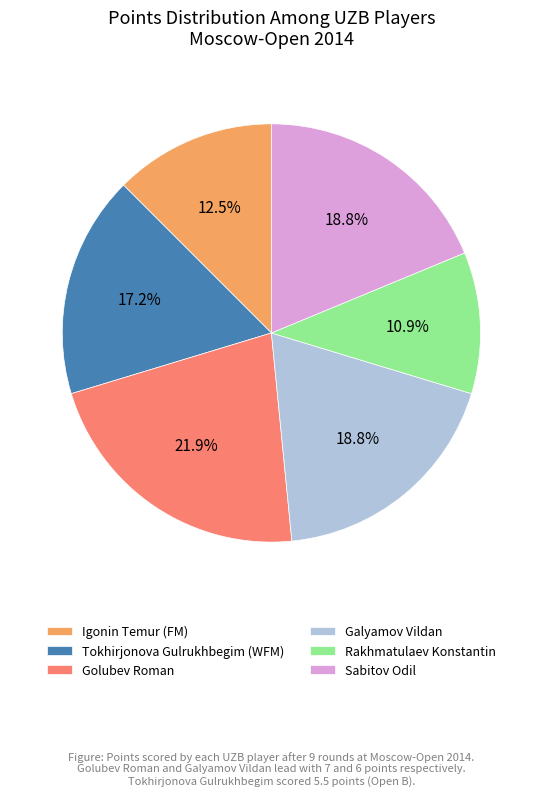

What percentage is the Golubev Roman slice, to the nearest percent?

22%